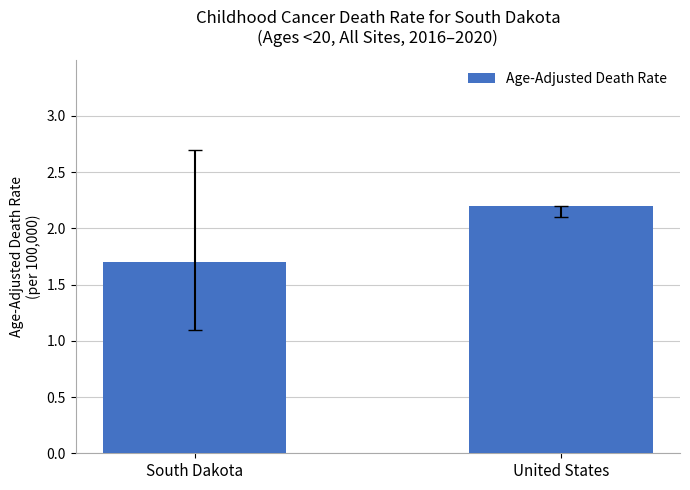

Which category has the lowest value across all series?

South Dakota